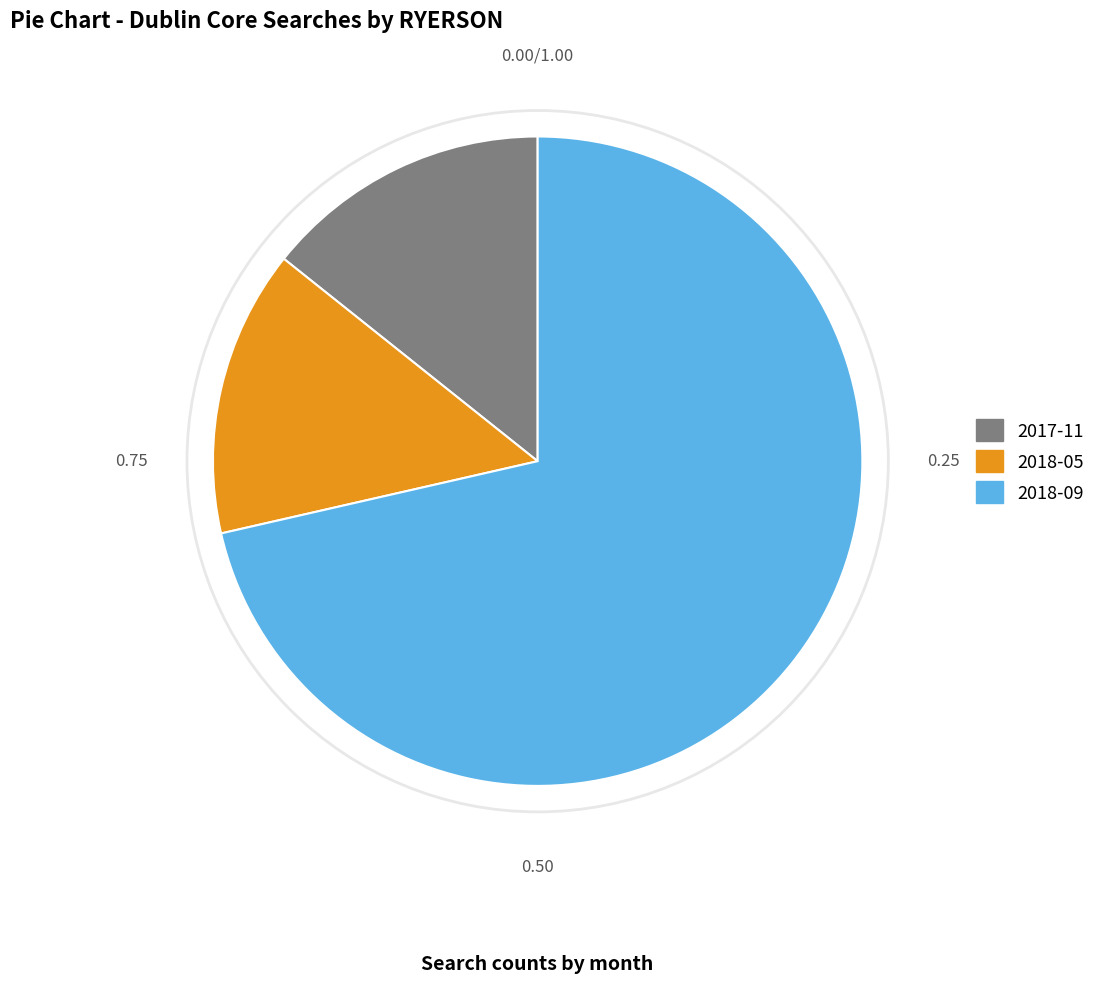

Is there a majority slice in this chart?

Yes